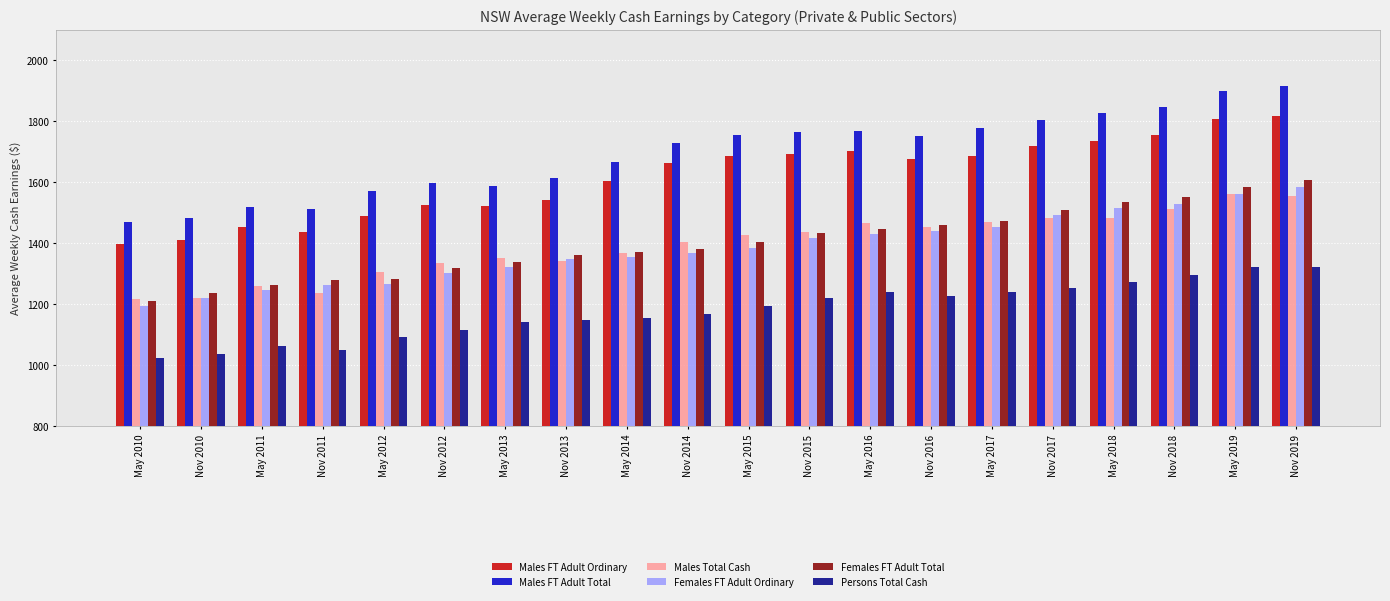

What is the greatest value displayed?

1913.8